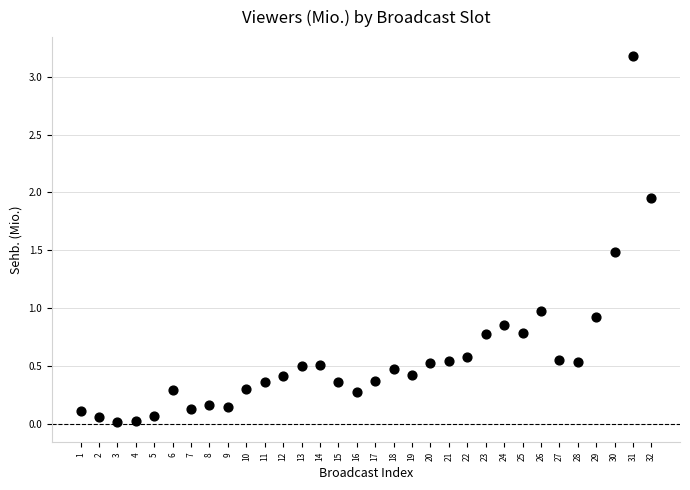

What is the range of X values (max minus min)?

31.0